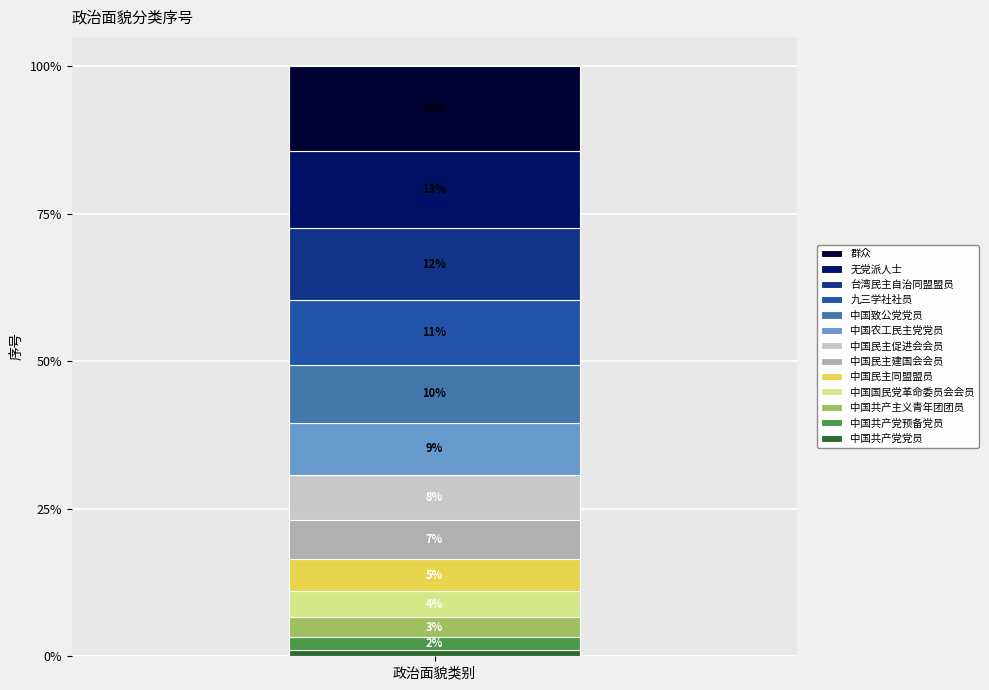

Are the bars horizontal?

No